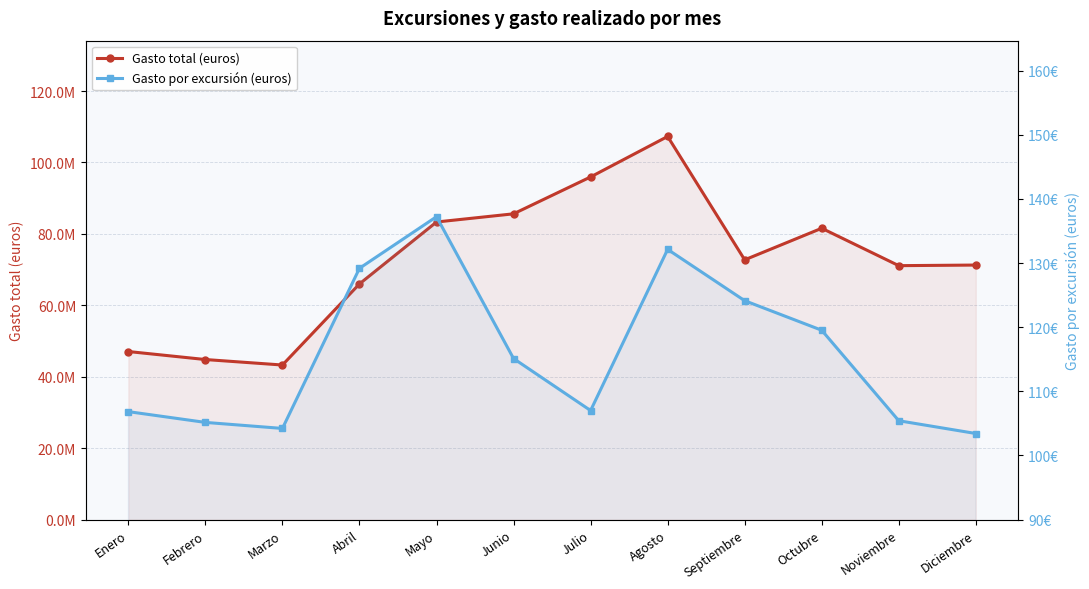

What is the difference between the second highest and second lowest values in the Gasto por excursión (euros) series?

27.9